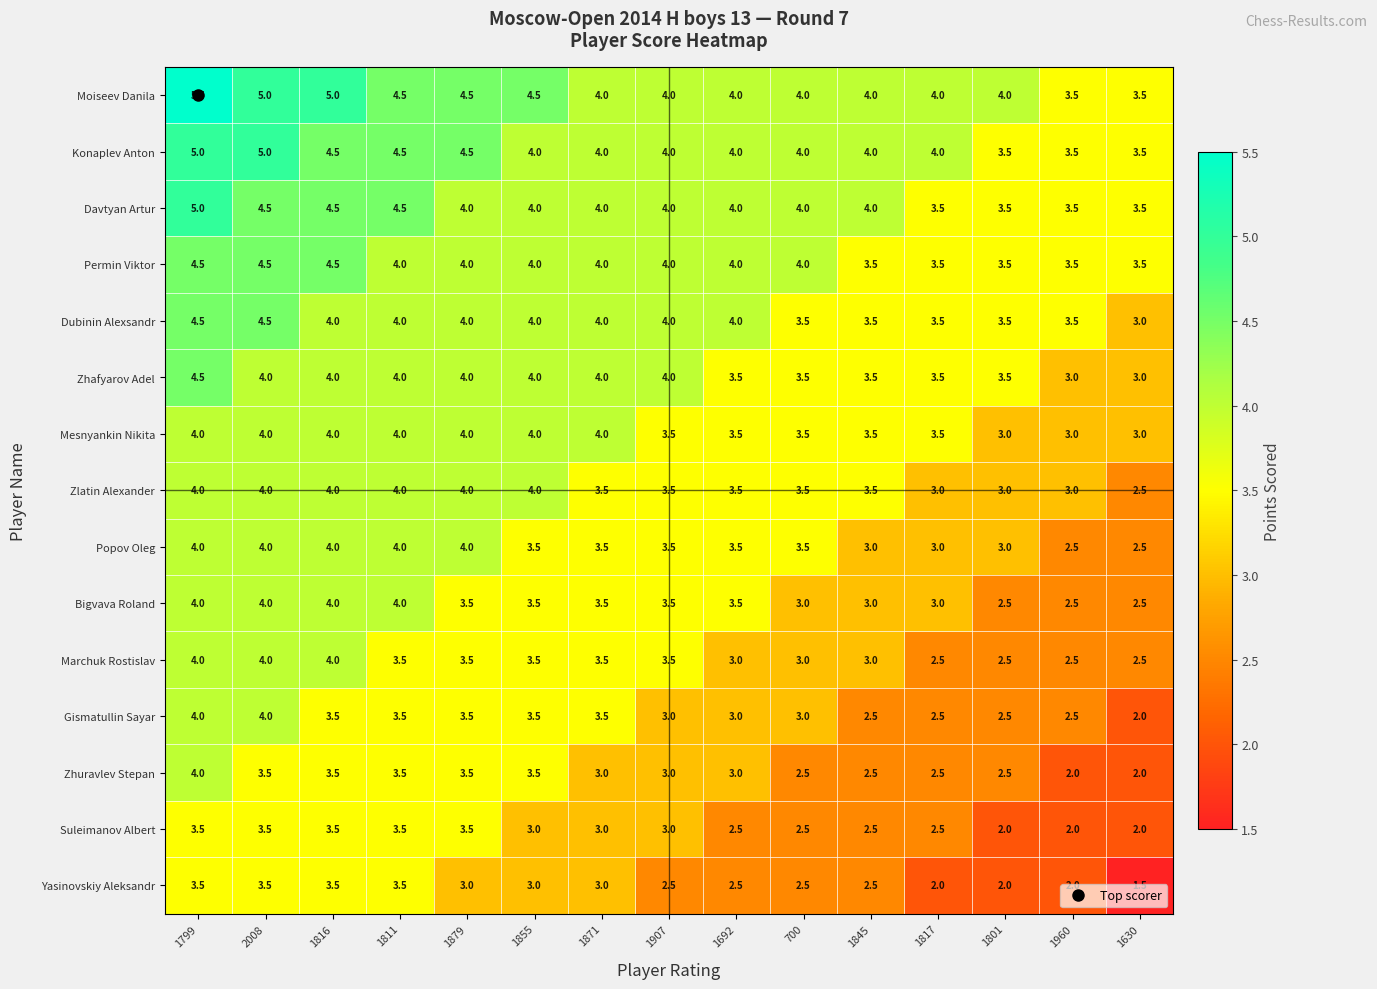

Is it true that Dubinin Alexsandr equals 4.5 at 1799?

True